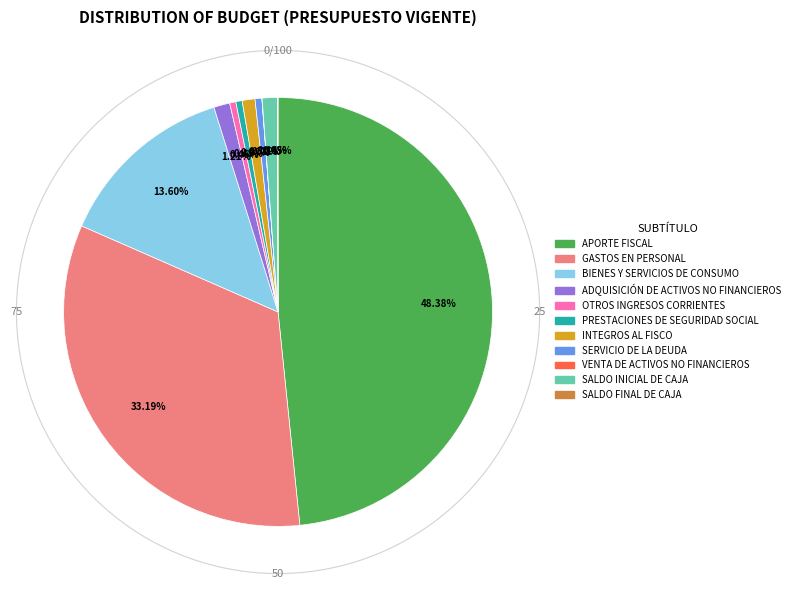

What is the total percentage of APORTE FISCAL and VENTA DE ACTIVOS NO FINANCIEROS?

48.4%